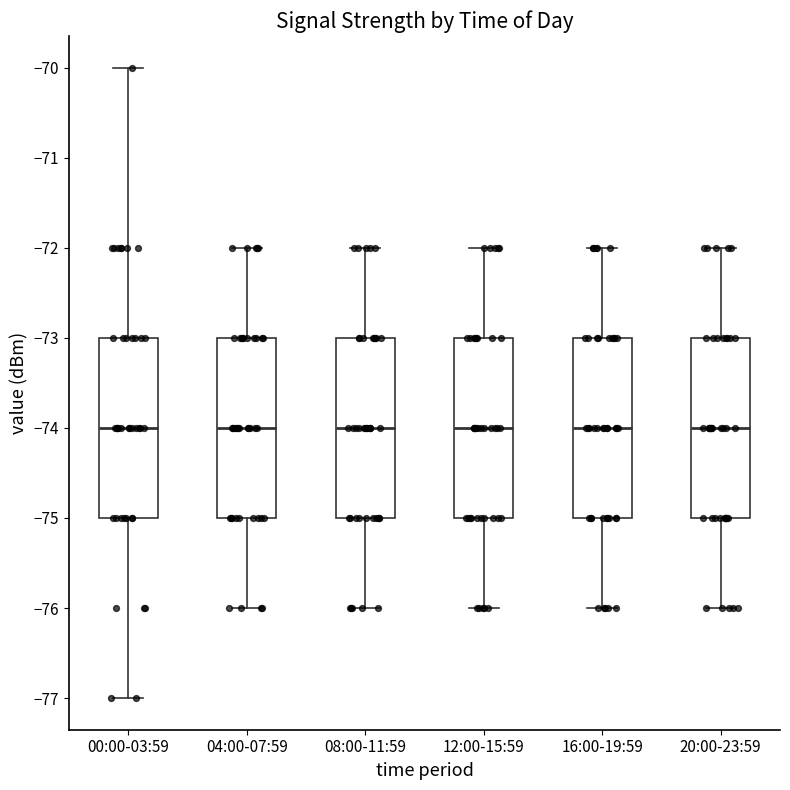

Where is the lower edge of the box for 16:00-19:59 on the y-axis? The values are not printed on the chart, so give them approximately, as read against the axis.

-75